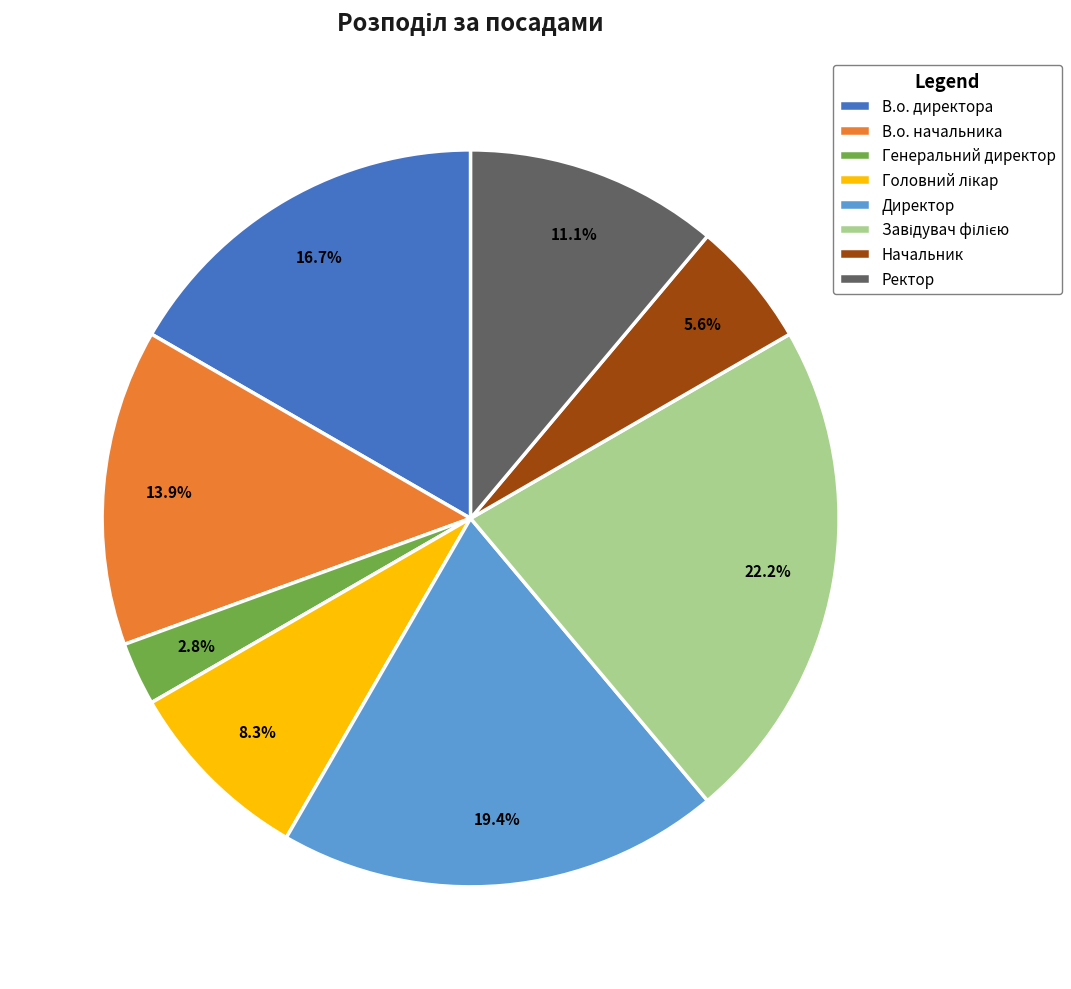

Which slice is the smallest?

Генеральний директор